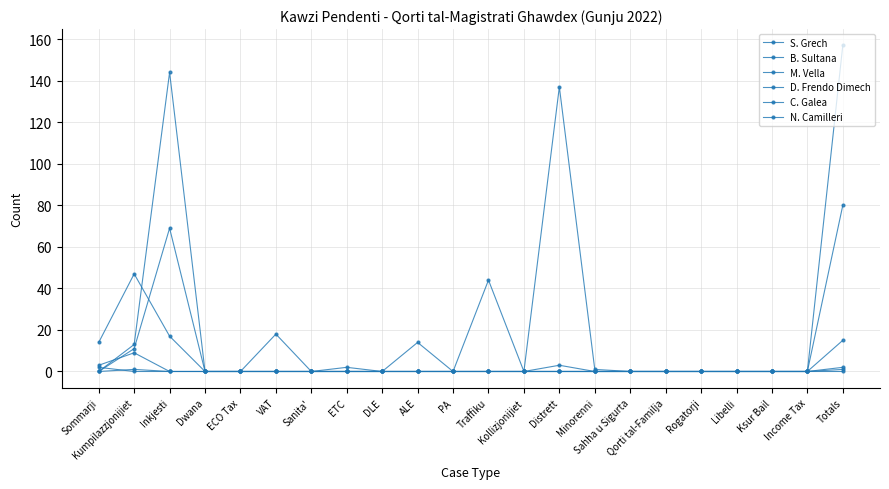

How many categories are shown in the chart?

22